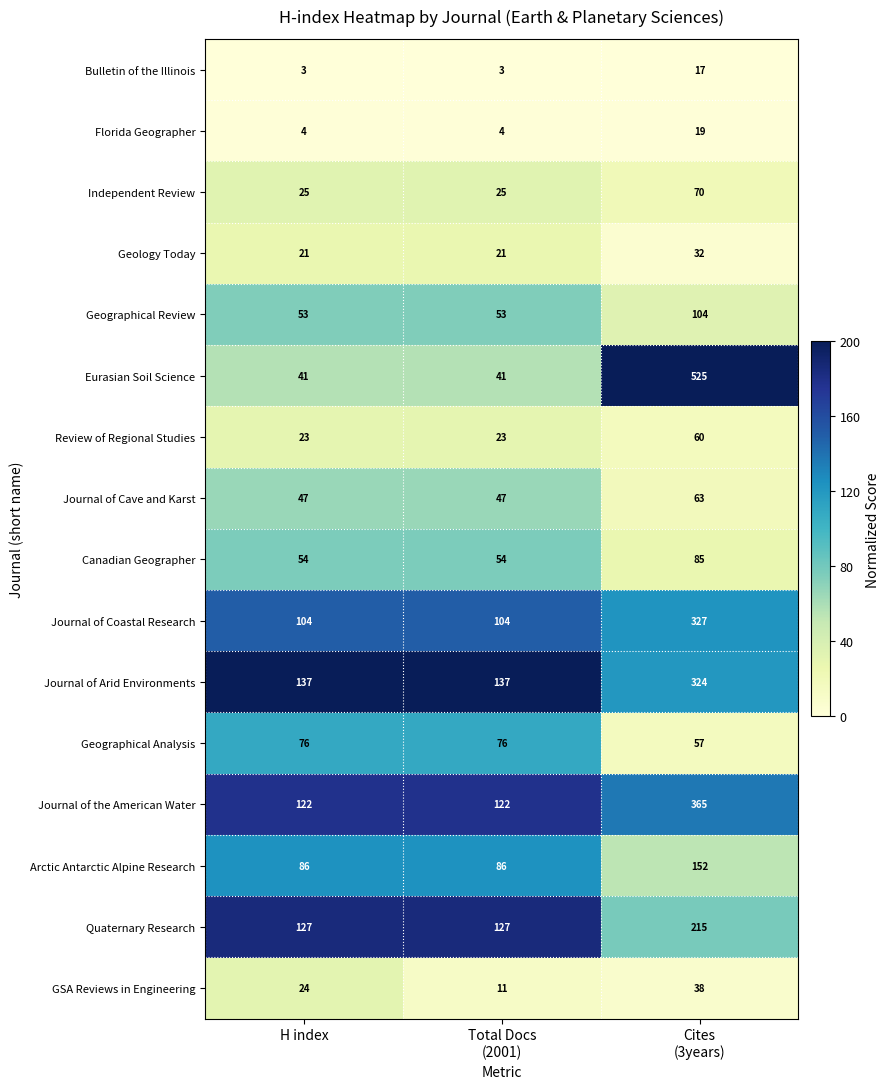

Which series has the largest range (max minus min)?

Eurasian Soil Science